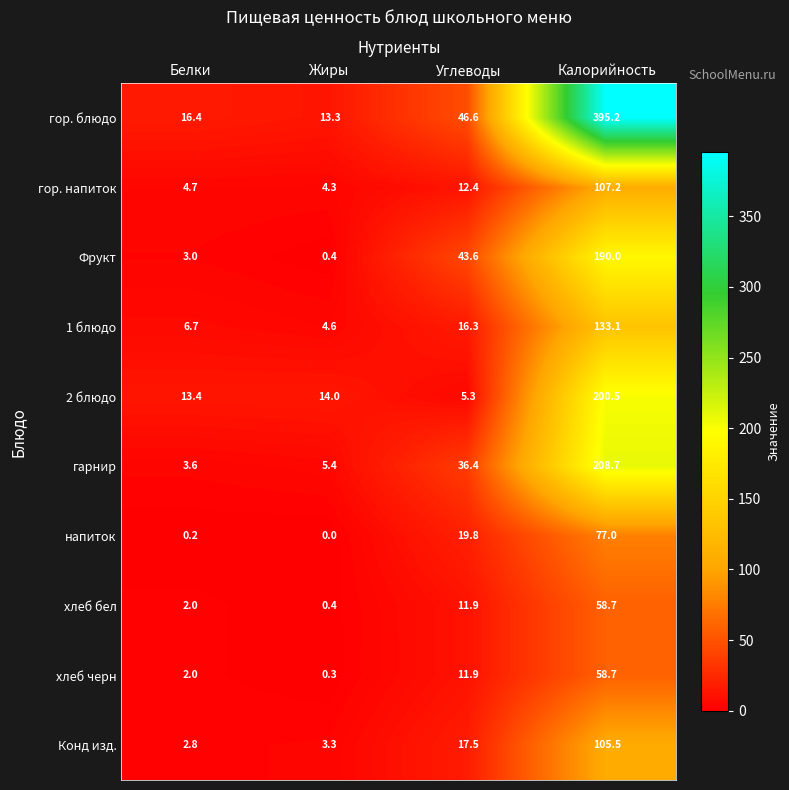

At which category is the sum across all series the highest?

Калорийность